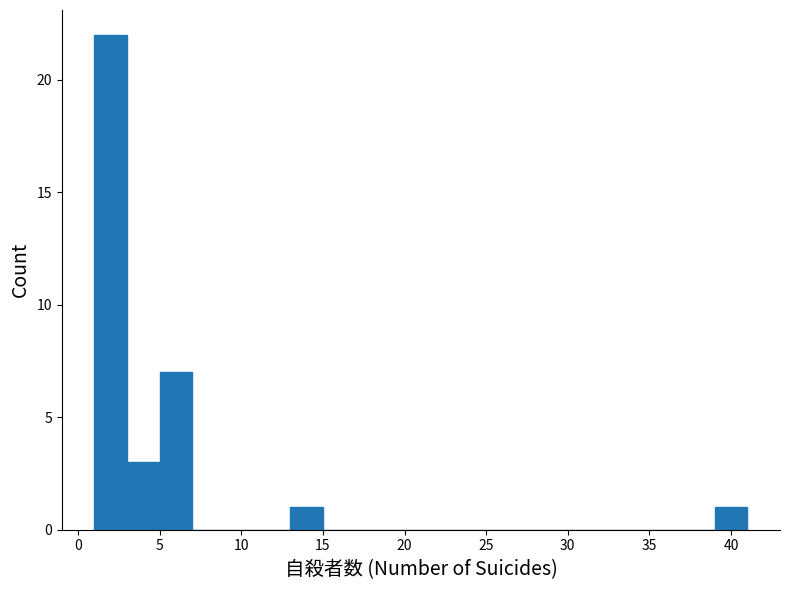

Which range on the x-axis has the tallest bar?

1 to 3